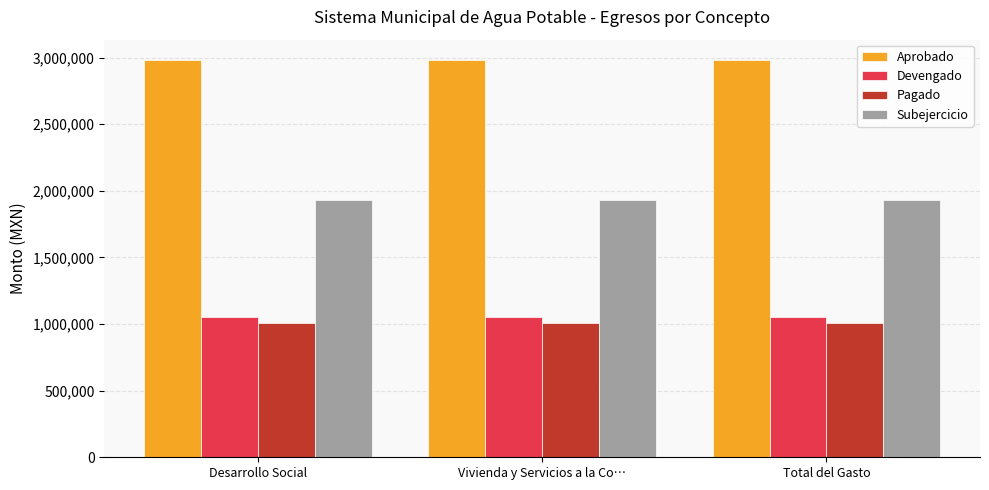

The value of Aprobado at Total del Gasto is 1657676.7. True or false?

False